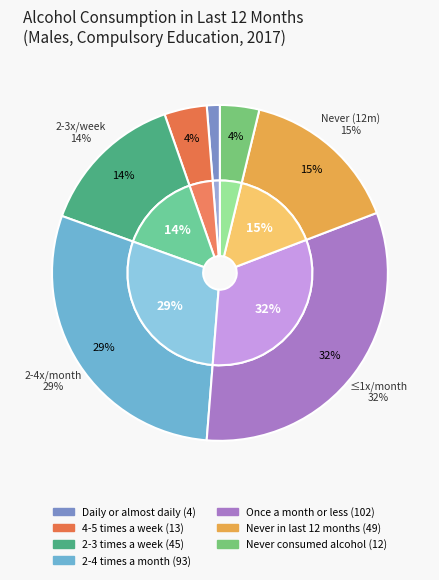

What percentage is NOT represented by 2-4 times a month?

70.8%